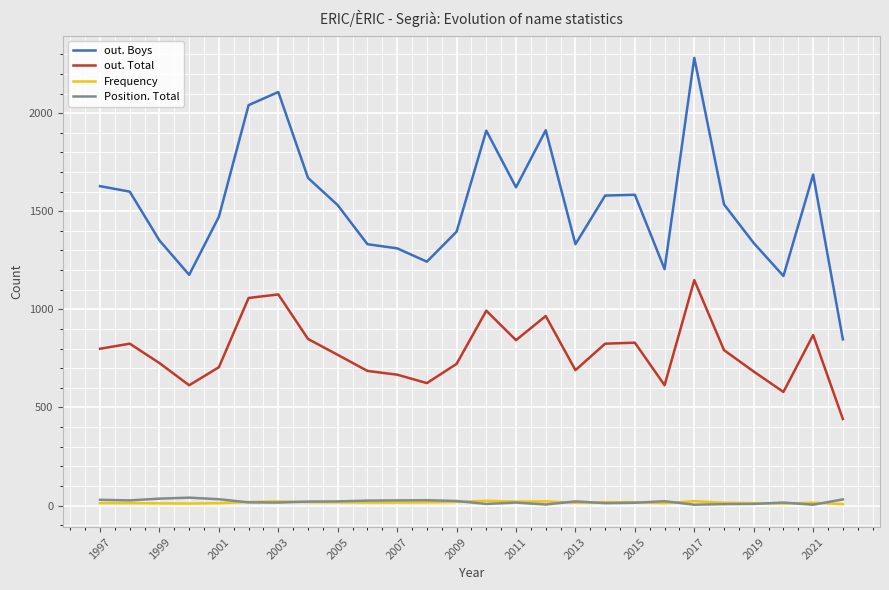

What is the highest value of the out. Total series?

1149